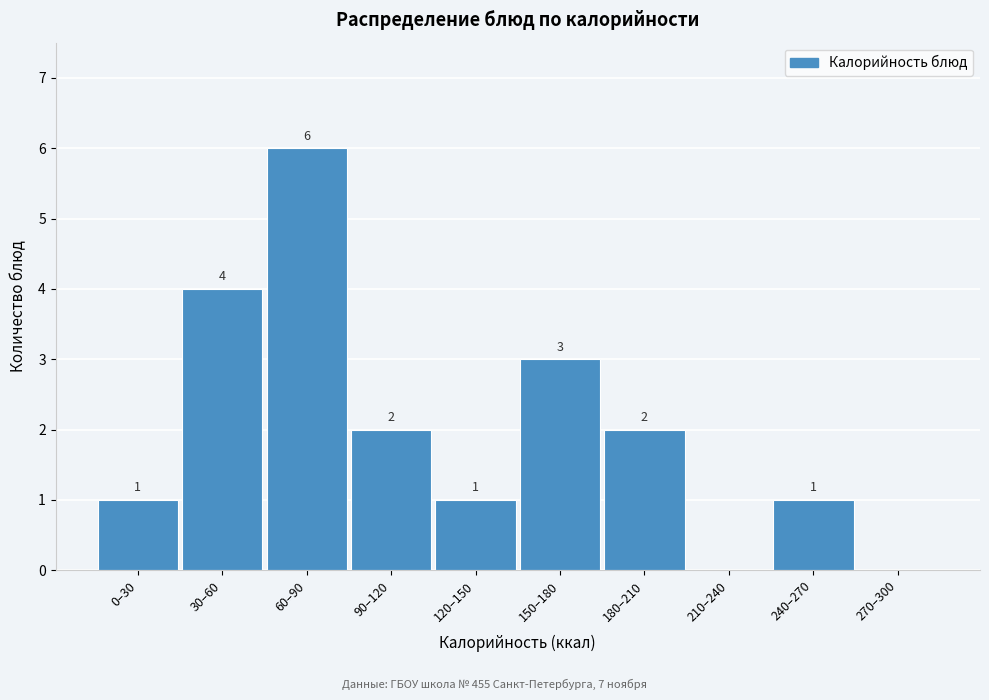

Reading left to right, list all the values displayed in this chart.

0–30=1	30–60=4	60–90=6	90–120=2	120–150=1	150–180=3	180–210=2	210–240=0	240–270=1	270–300=0